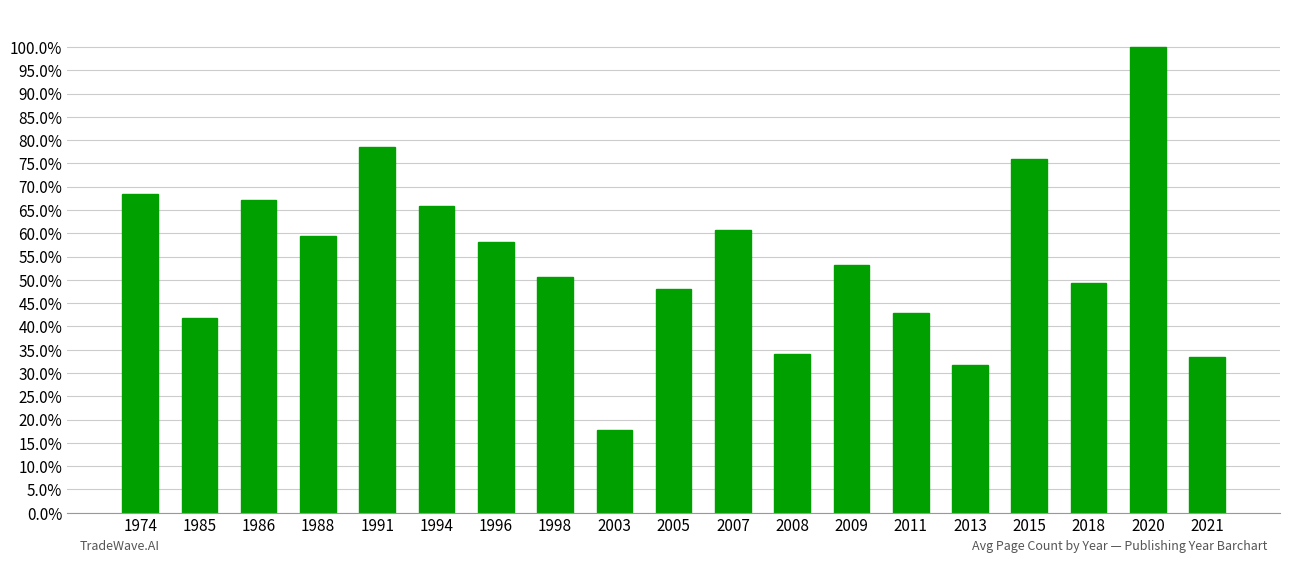

List the labels in order of value, largest first.

2020, 1991, 2015, 1974, 1986, 1994, 2007, 1988, 1996, 2009, 1998, 2018, 2005, 2011, 1985, 2008, 2021, 2013, 2003